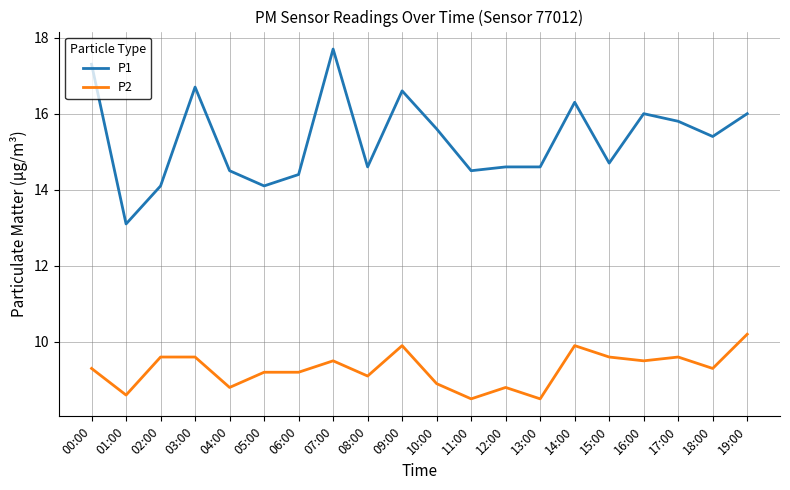

Which series has the largest total across all categories?

P1